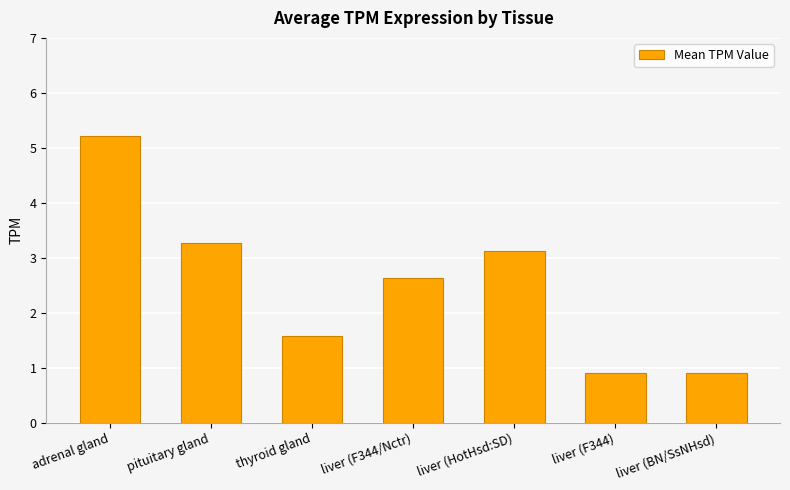

True or false: the data shows 1.7 at liver (HotHsd:SD).

False